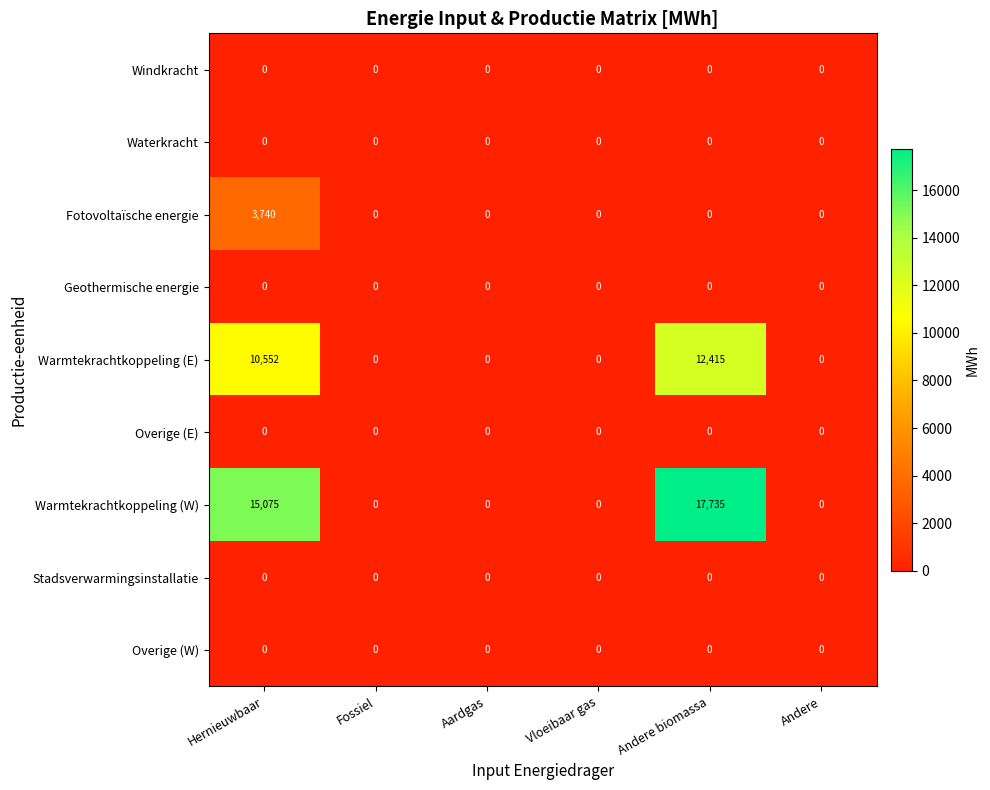

Count the number of categories in the chart.

6